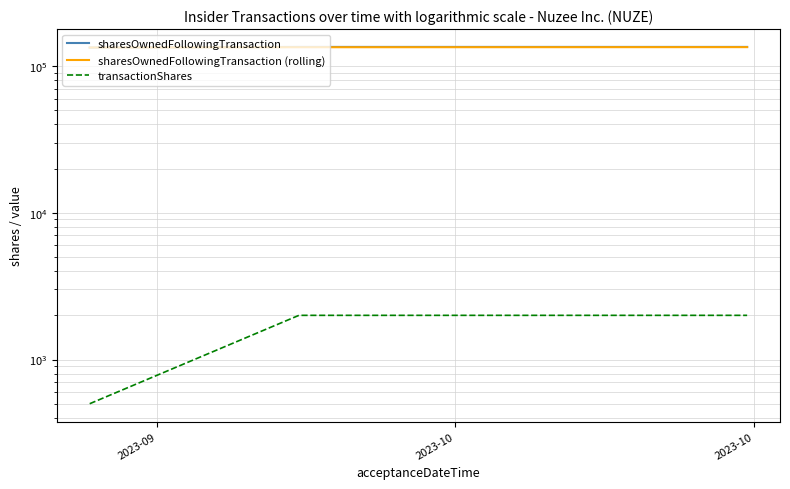

At how many categories does at least one series exceed 36729?

3